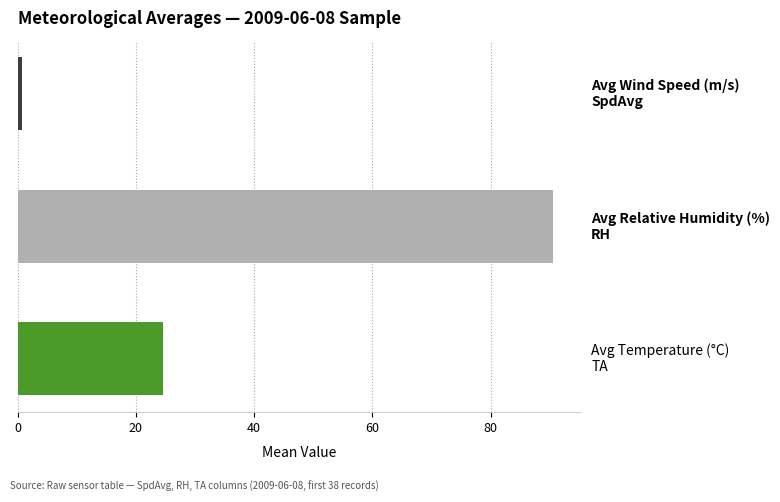

List the series in order of their peak value, highest first.

RH (mean), TA (mean), SpdAvg (mean)